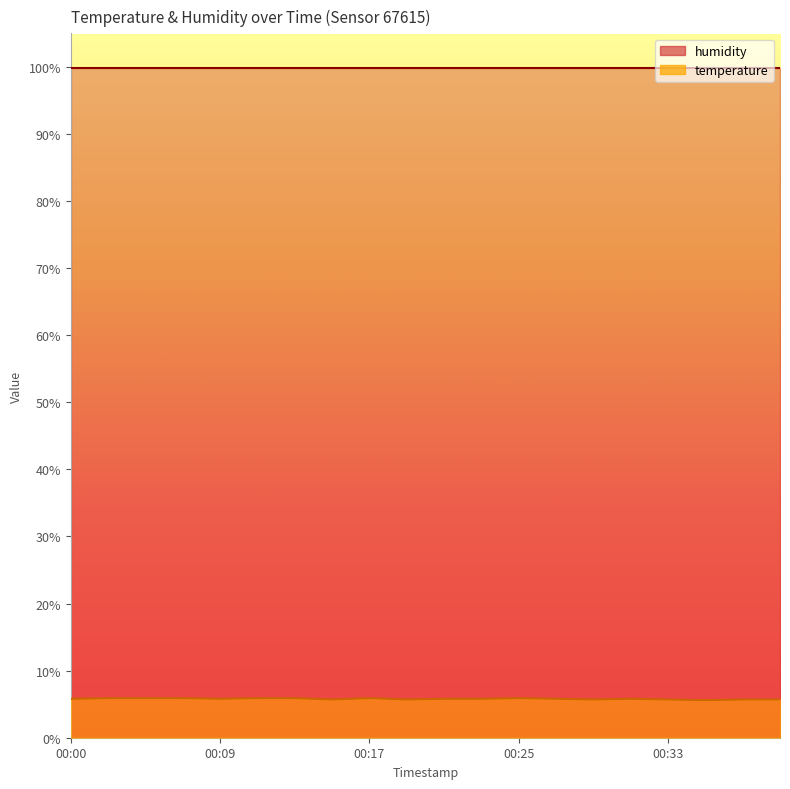

At which category does the chart reach its peak across all series?

00:02